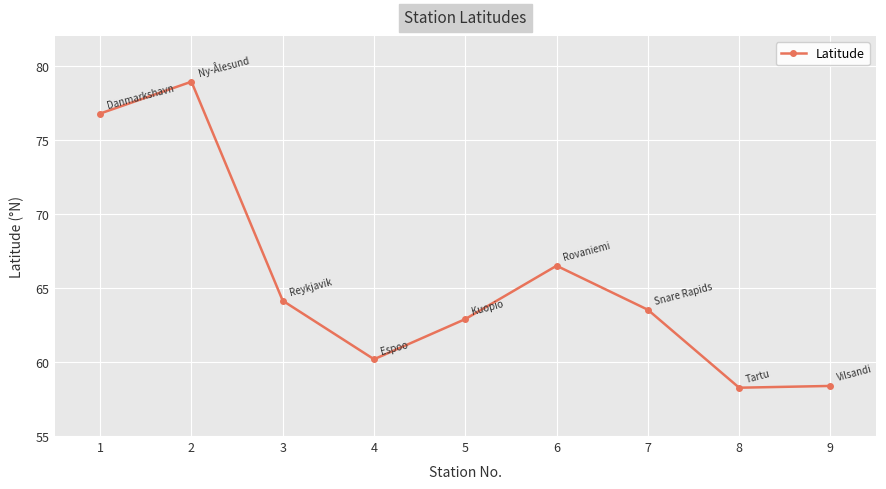

True or false: the data has more than 0 interior local peaks.

True